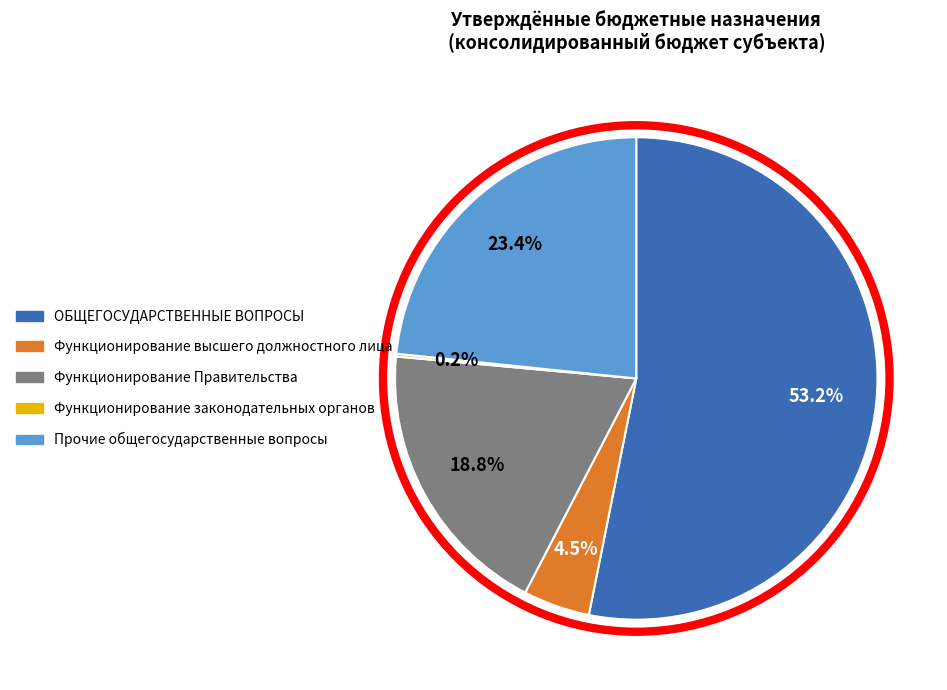

What percentage is NOT represented by Функционирование высшего должностного лица?

95.5%